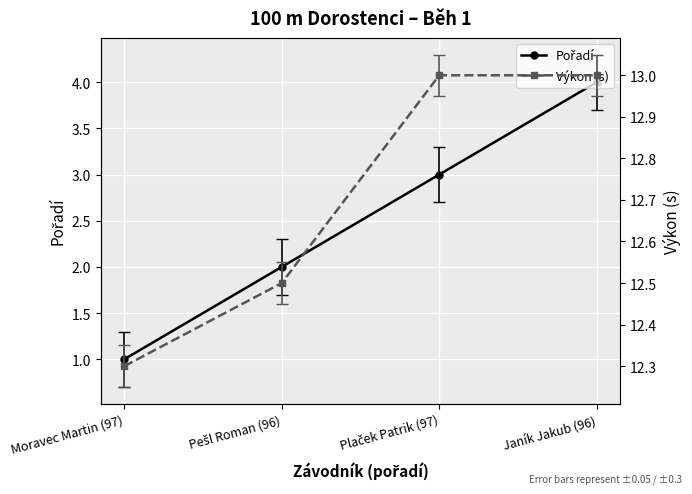

Between Janík Jakub (96) and Plaček Patrik (97), which is larger?

Janík Jakub (96)